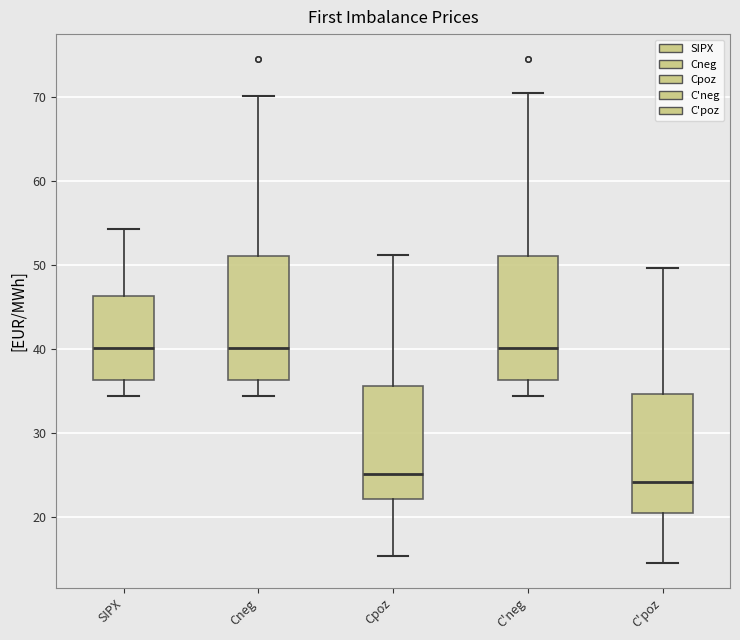

Where does the lower whisker of the box for Cneg end on the y-axis? The values are not printed on the chart, so give them approximately, as read against the axis.

34